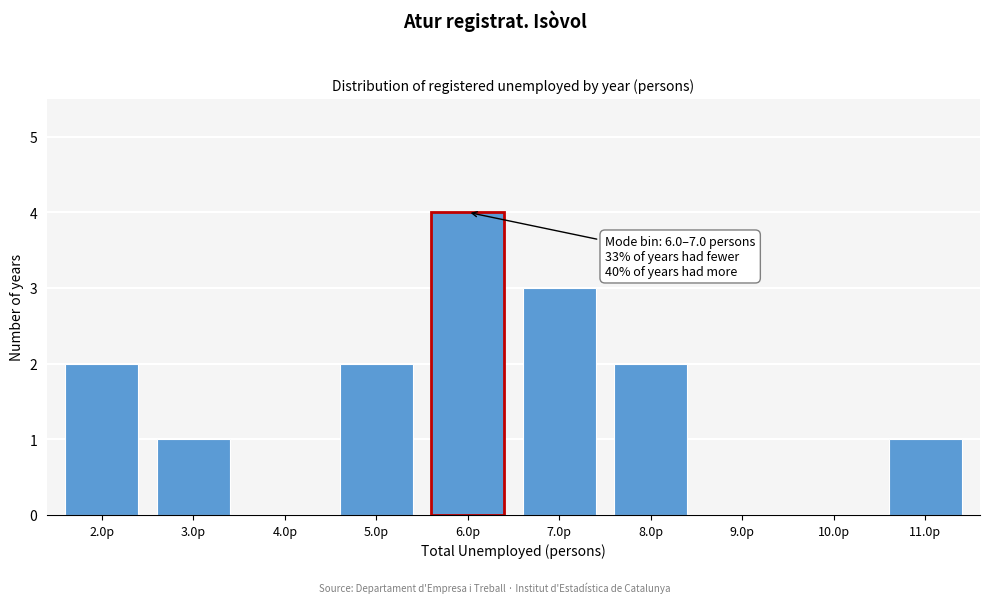

Reading right to left, extract all data points from this chart.

11.0p=1	10.0p=0	9.0p=0	8.0p=2	7.0p=3	6.0p=4	5.0p=2	4.0p=0	3.0p=1	2.0p=2